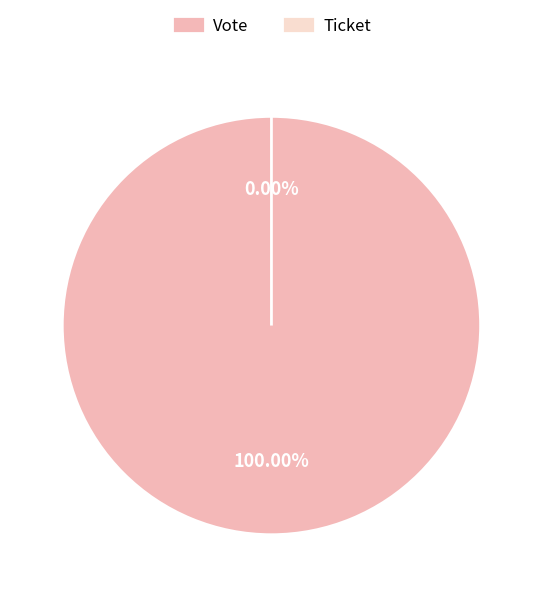

Rank the categories by value from highest to lowest.

Vote, Ticket